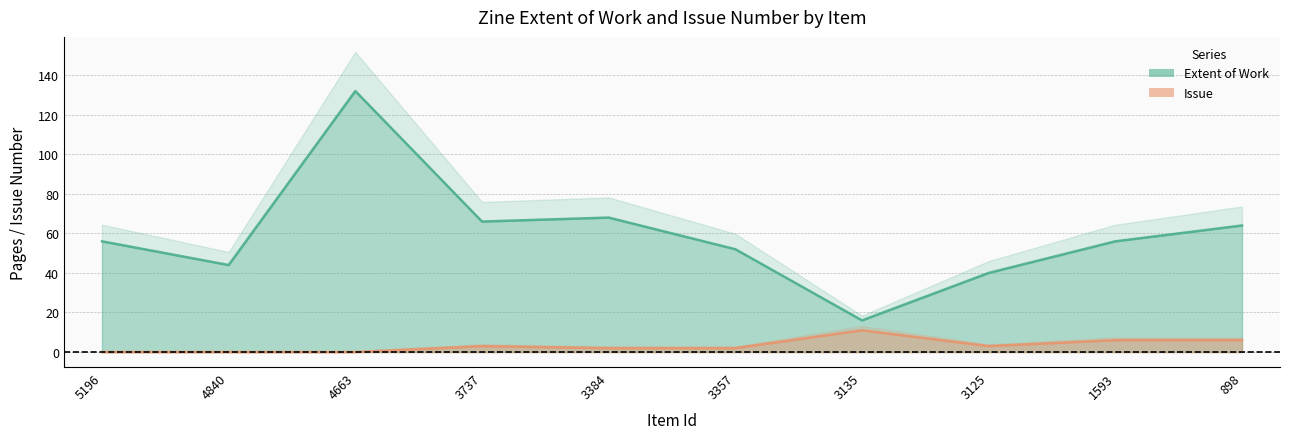

How many interior local valleys does the Issue series have?

1